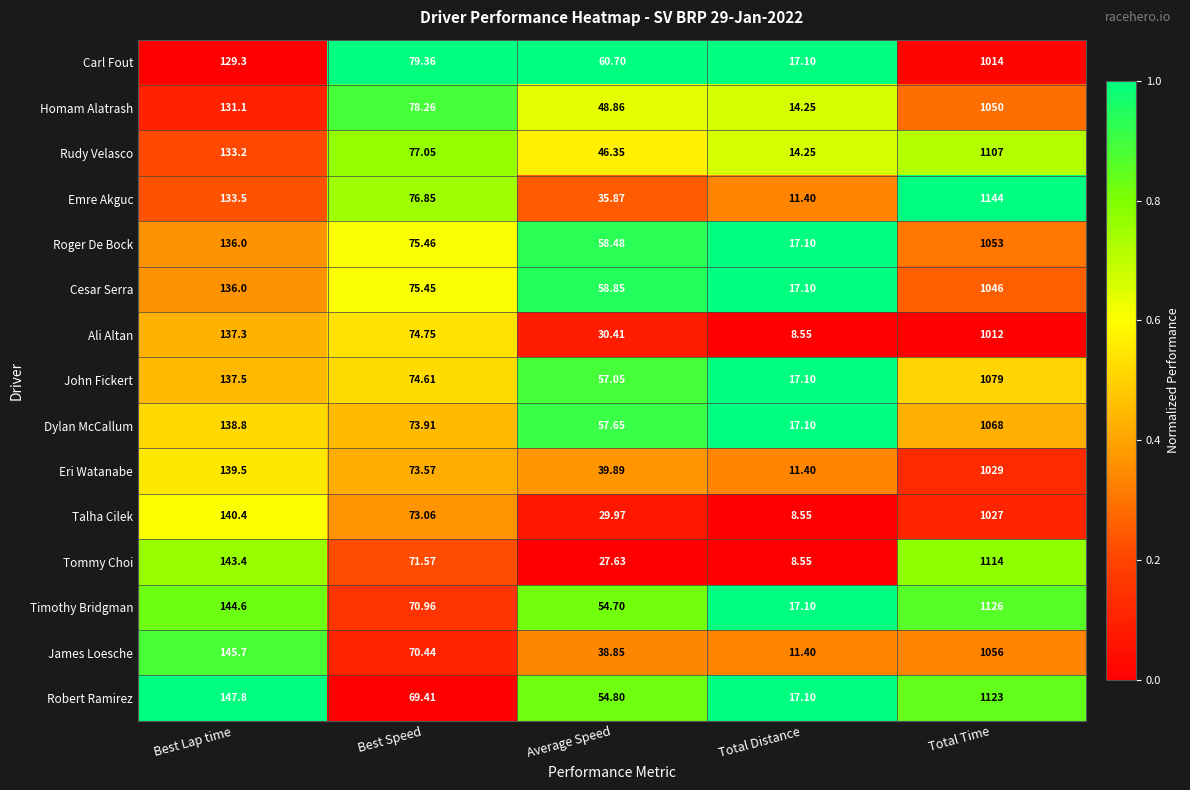

What is the total value across all series at Average Speed?

700.1